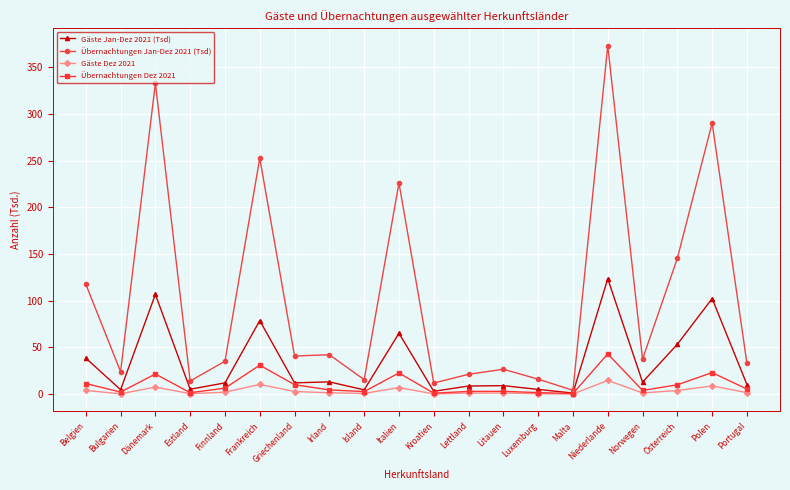

At which category does Gäste Jan-Dez 2021 (Tsd) reach its first local peak?

Dänemark